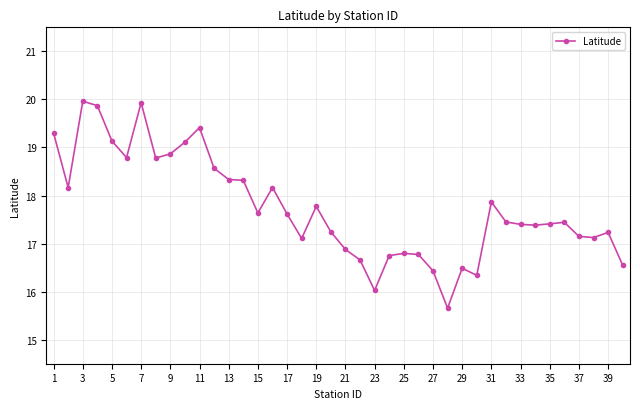

What is the value of the 6th point from the left?

18.8